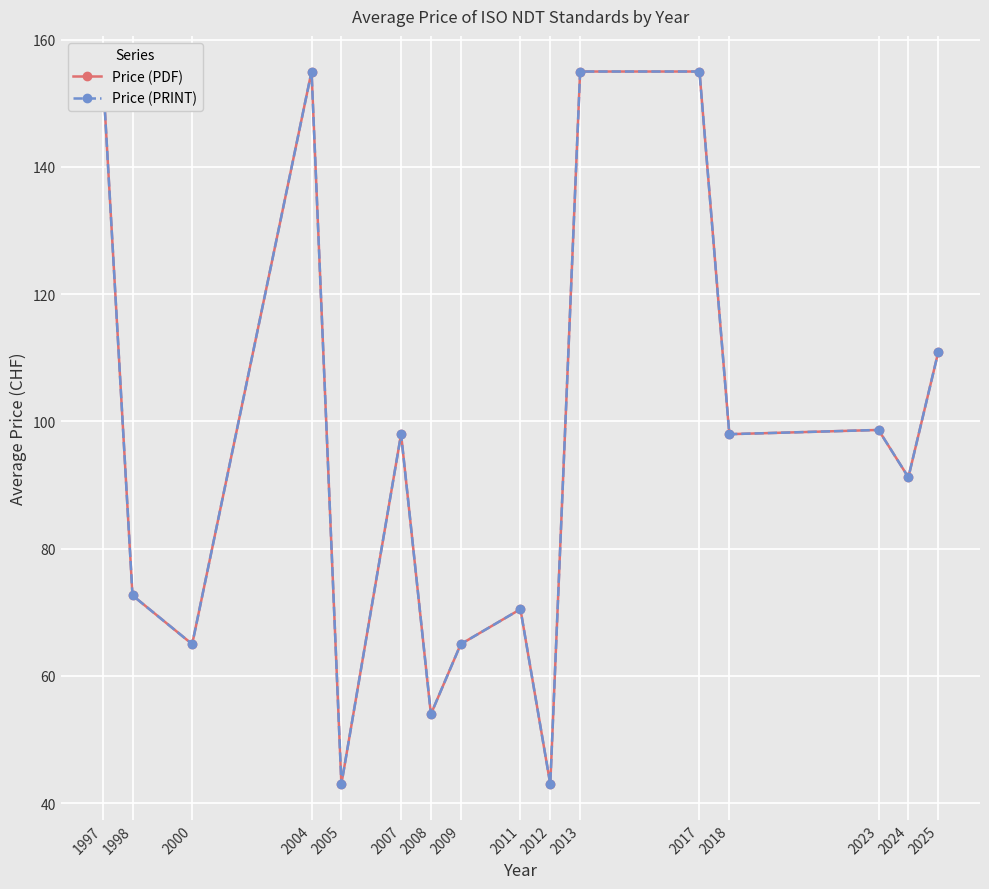

Is the value of Price (PDF) at 2011 greater than the value of Price (PRINT) at 2007?

No